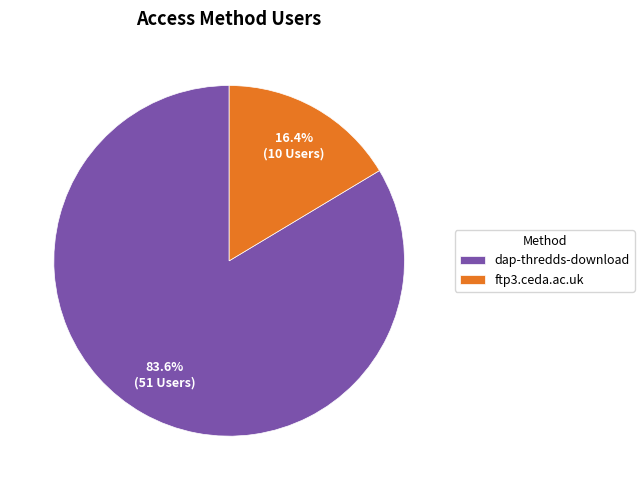

To the nearest percent, what is the difference between the dap-thredds-download and ftp3.ceda.ac.uk slice percentages?

67%